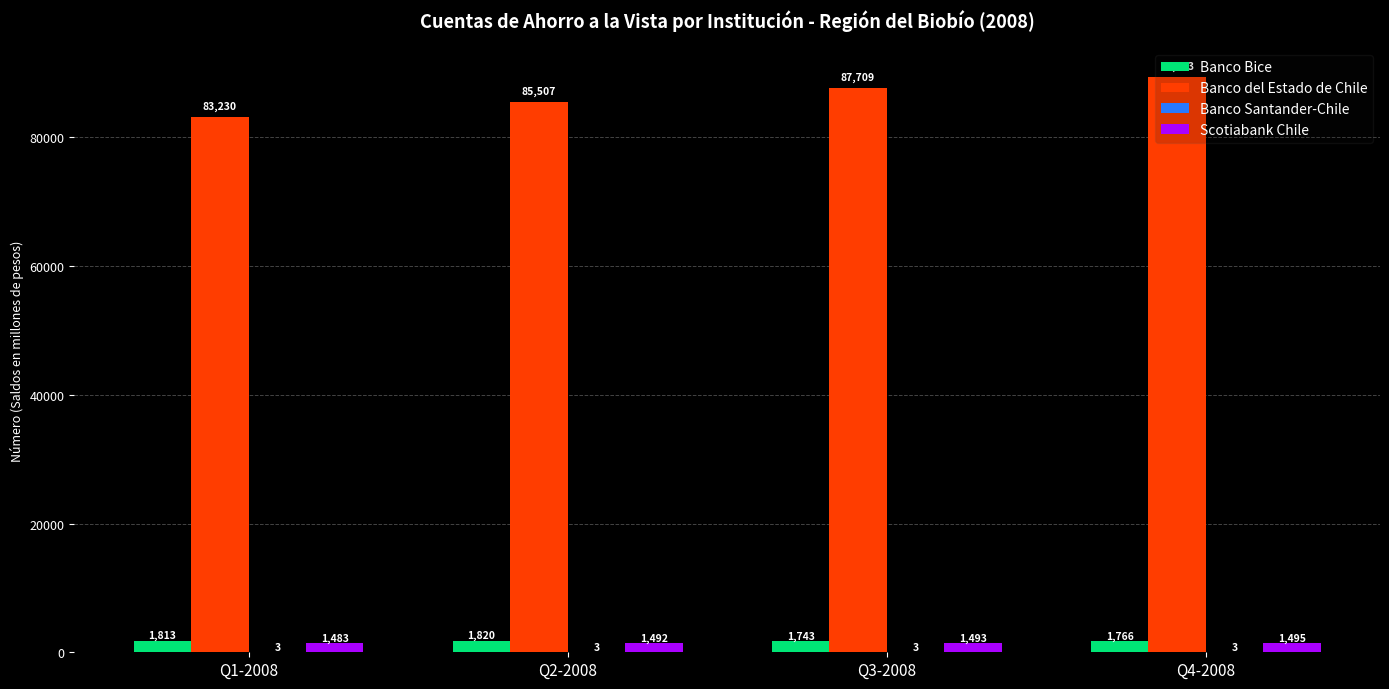

Which series changed the most between Q1-2008 and Q2-2008?

Banco del Estado de Chile